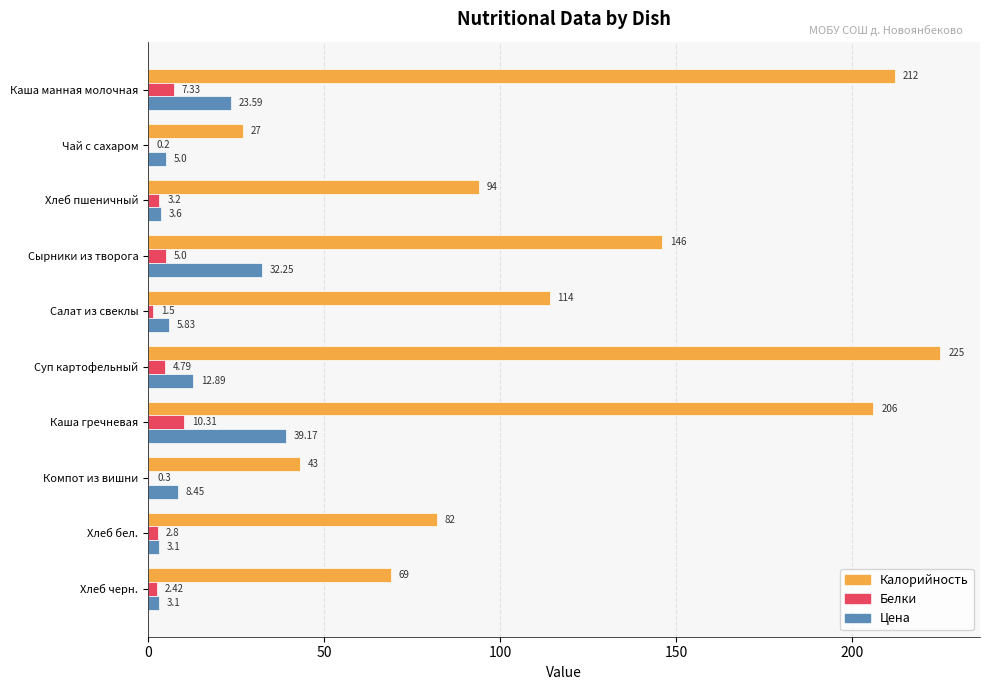

Between Суп картофельный and Каша гречневая, which series saw the biggest shift?

Цена